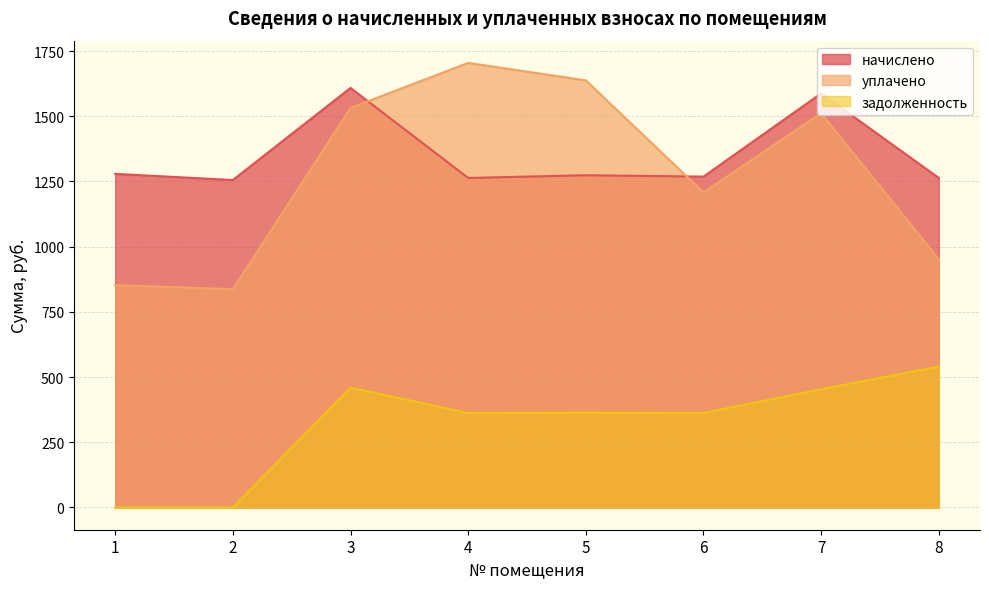

Reading left to right, what are all the values shown in this chart?

начислено: 1=1279.2	2=1255.7	3=1608.8	4=1263.5	5=1274.0	6=1268.8	7=1587.9	8=1263.5
уплачено: 1=852.8	2=837.1	3=1532.0	4=1704.8	5=1637.8	6=1208.1	7=1512.0	8=951.6
задолженность: 1=0.0	2=0.0	3=459.4	4=362.4	5=363.8	6=362.3	7=453.4	8=540.6